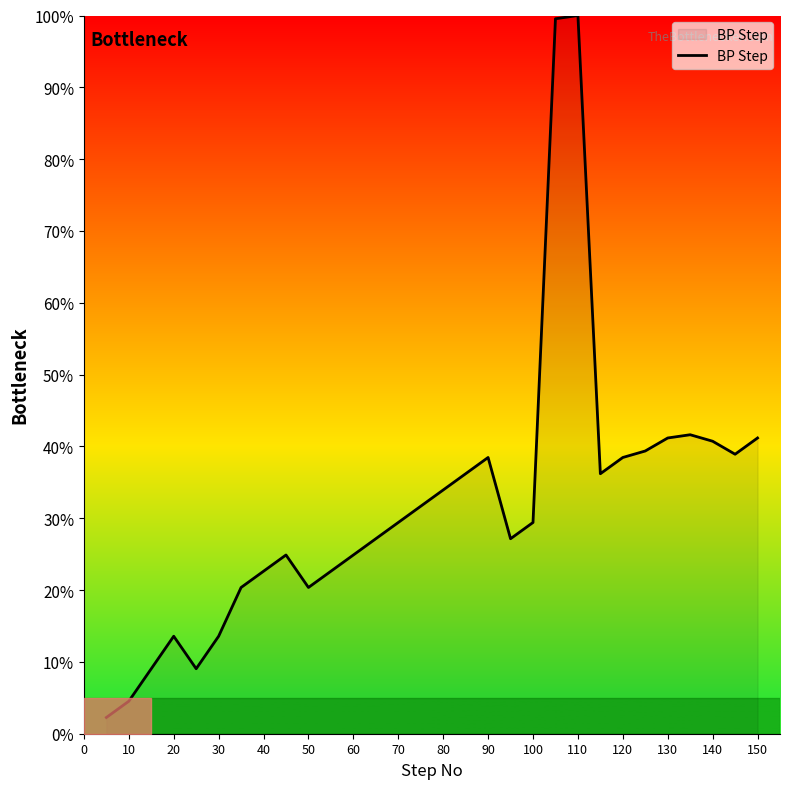

What is the difference between the maximum and minimum values?

97.7